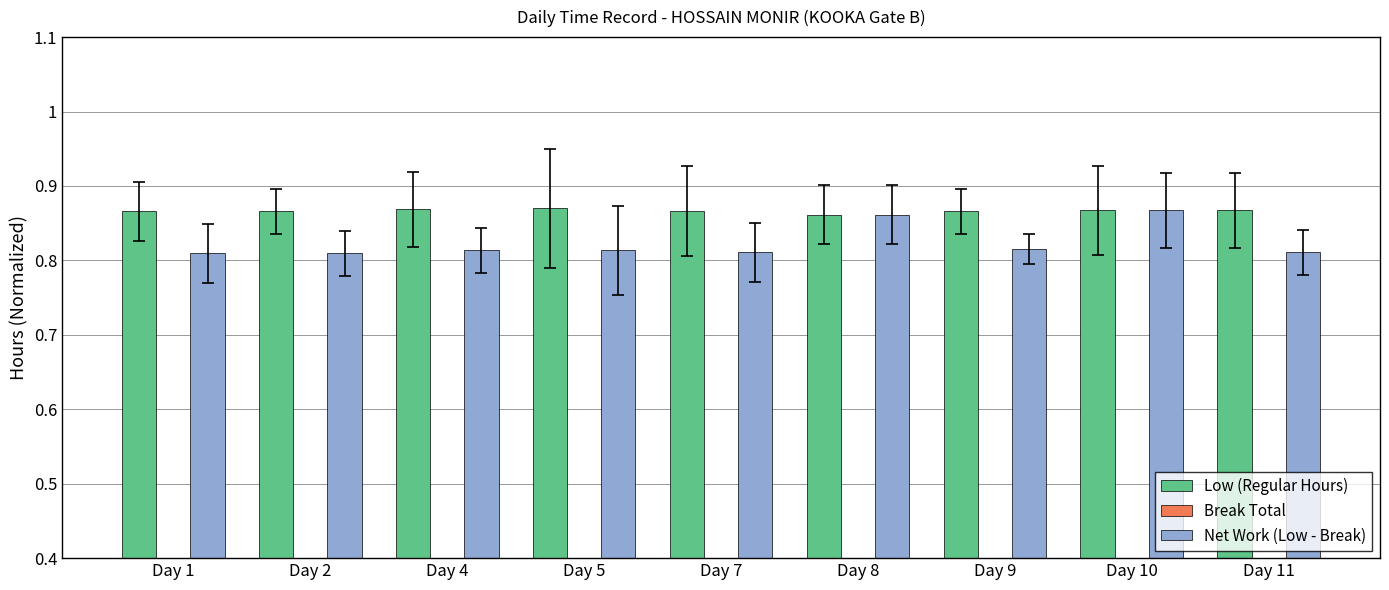

What is the highest value of the Low (Regular Hours) series?

0.9